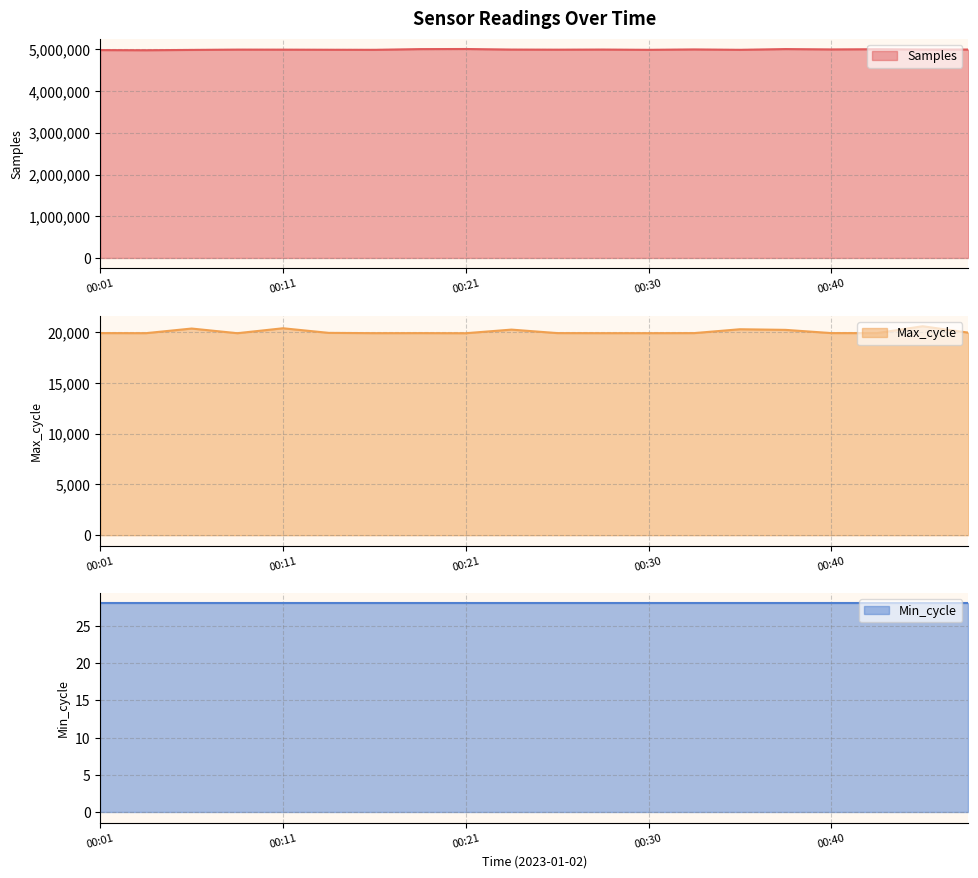

True or false: Max_cycle has more than 0 interior local peaks.

True